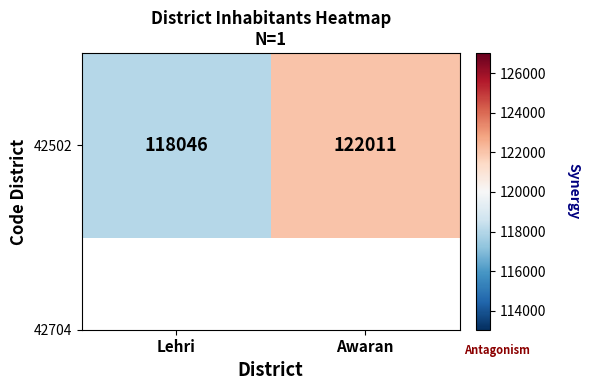

What is the sum of all values?

240057